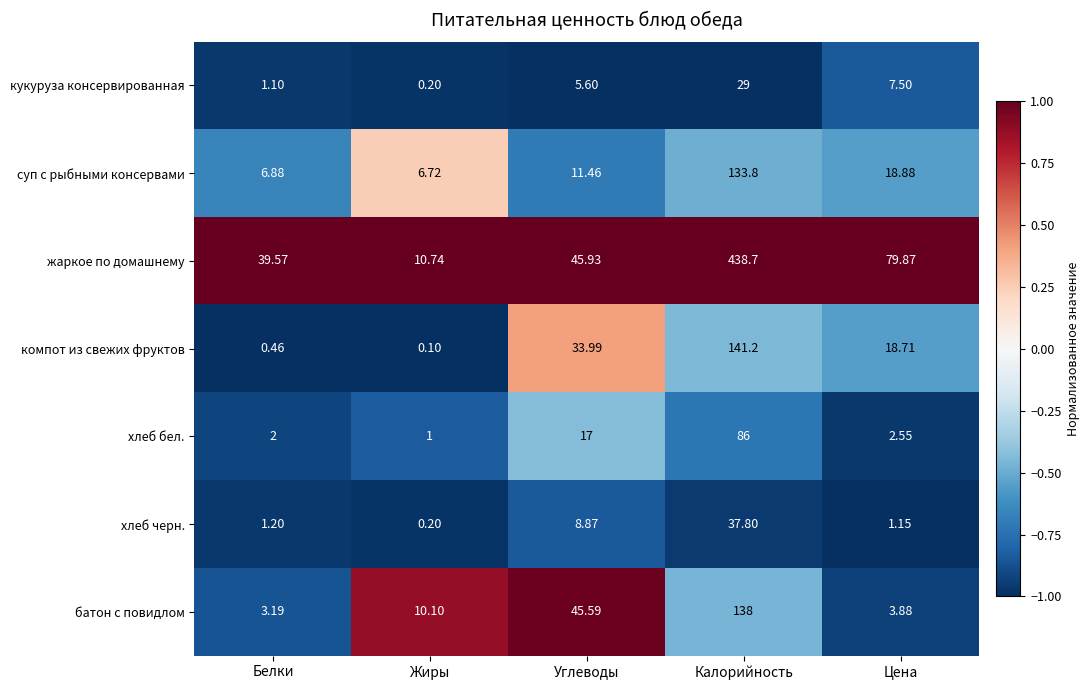

Rank the series at Калорийность from lowest to highest value.

кукуруза консервированная, хлеб черн., хлеб бел., суп с рыбными консервами, батон с повидлом, компот из свежих фруктов, жаркое по домашнему